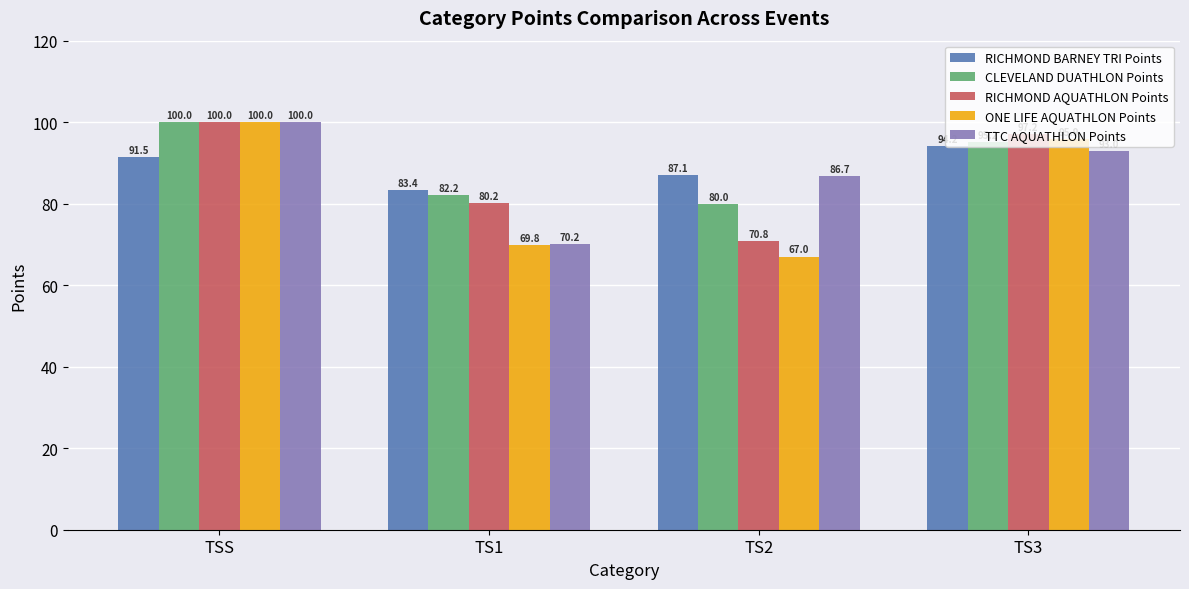

How many data points in ONE LIFE AQUATHLON Points are above 95?

2